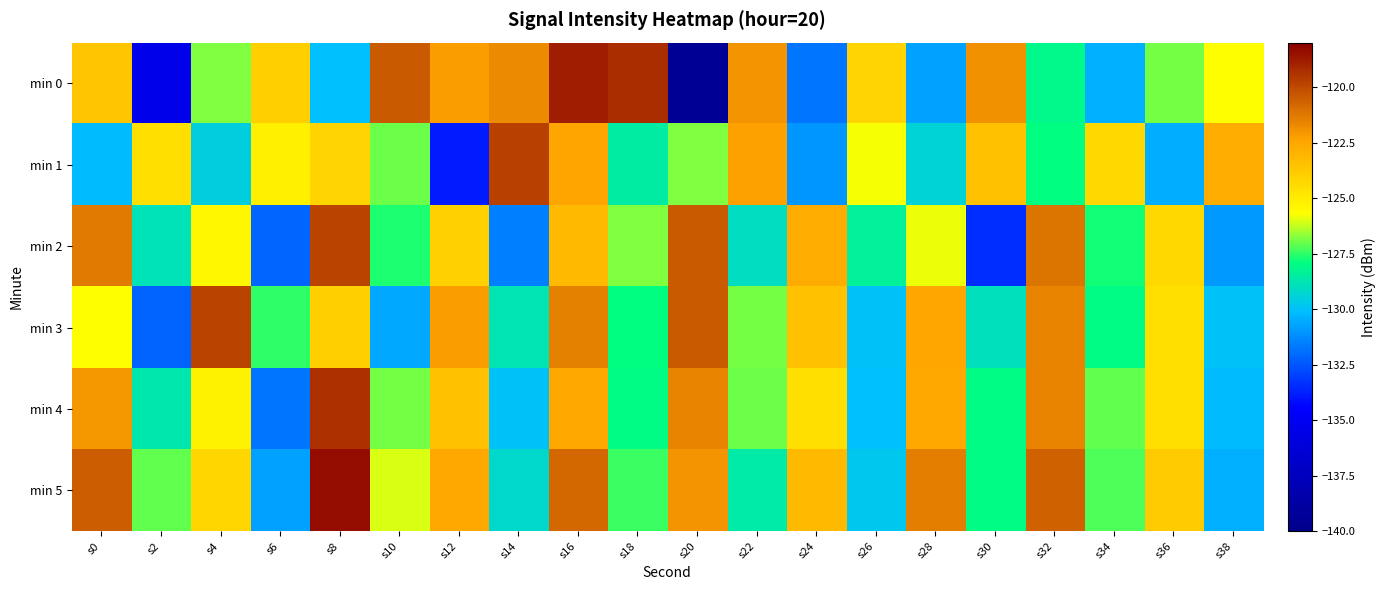

Between s0 and s28, which series saw the biggest shift?

min 0